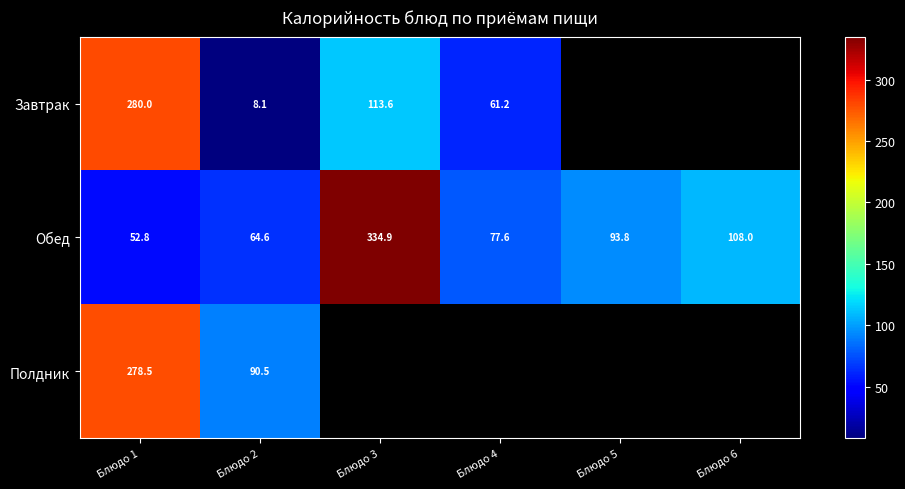

What is the sum of all Обед values?

731.6